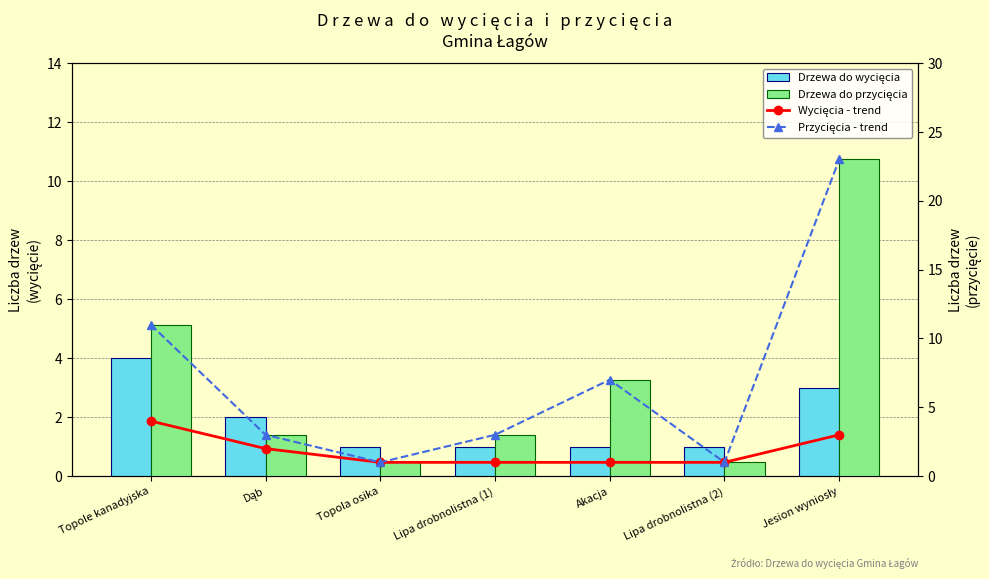

What is the average value of the Przycięcia - trend series?

7